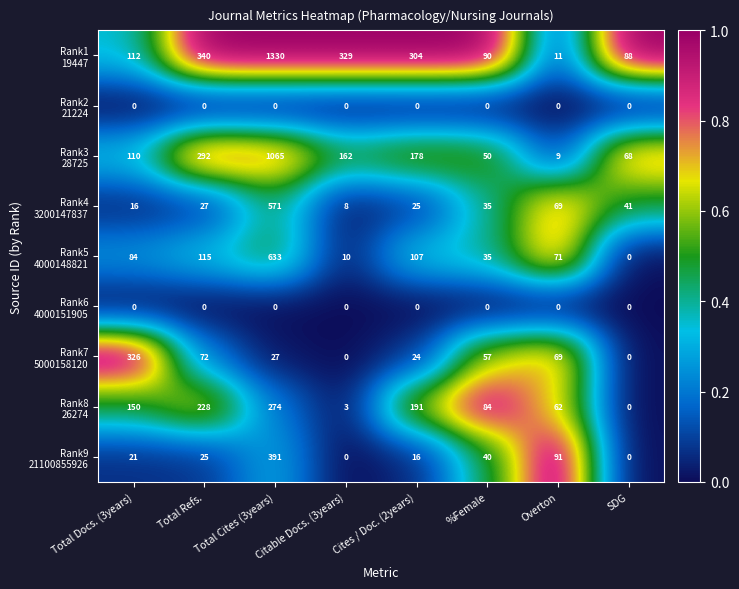

At which category is the sum across all series the highest?

Total Cites (3years)